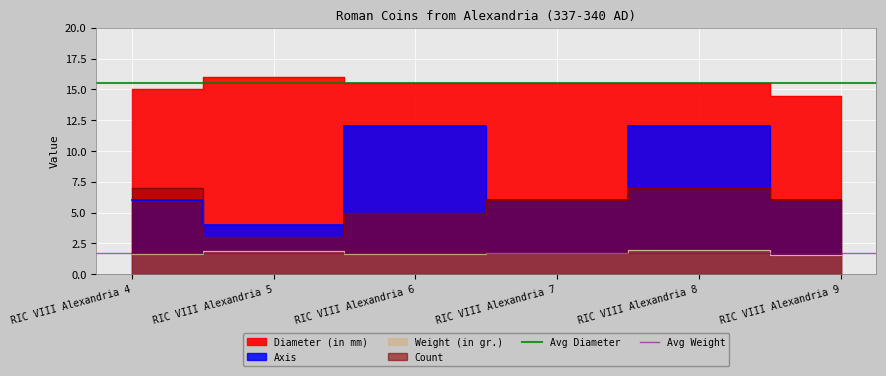

Which has a higher value, RIC VIII Alexandria 5 or RIC VIII Alexandria 4?

RIC VIII Alexandria 5